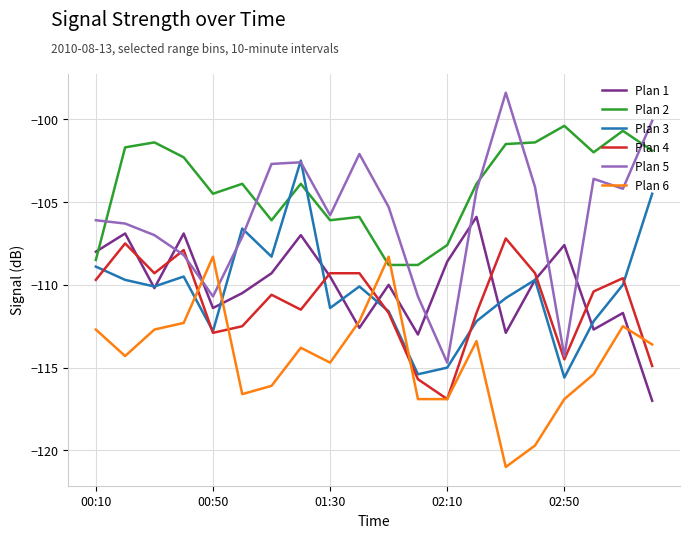

Which series has the largest total across all categories?

Plan 2